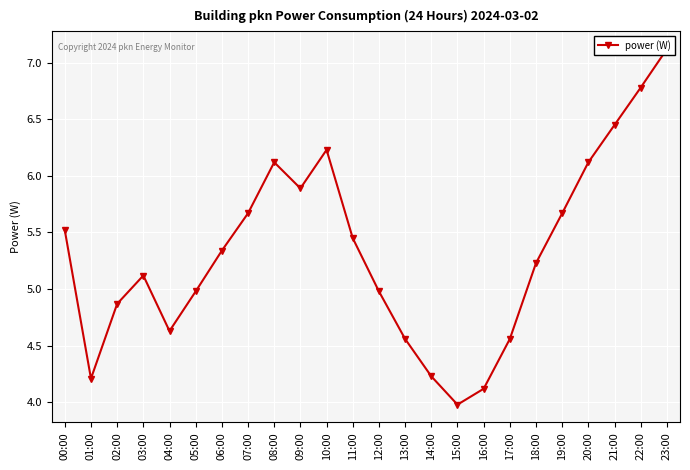

What is the difference between the second highest and second lowest values?

2.7